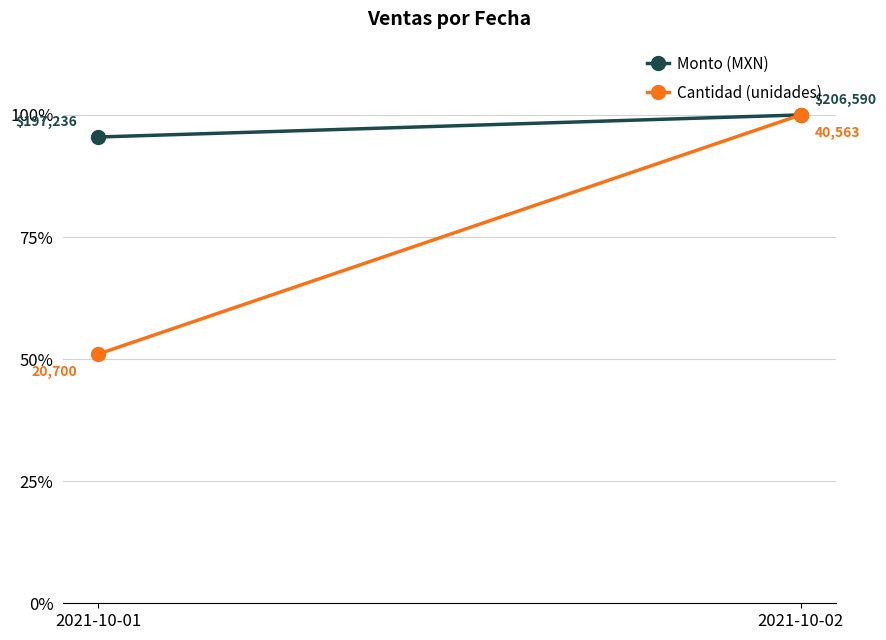

Count the Monto (MXN) values in the range 0 to 1.

2